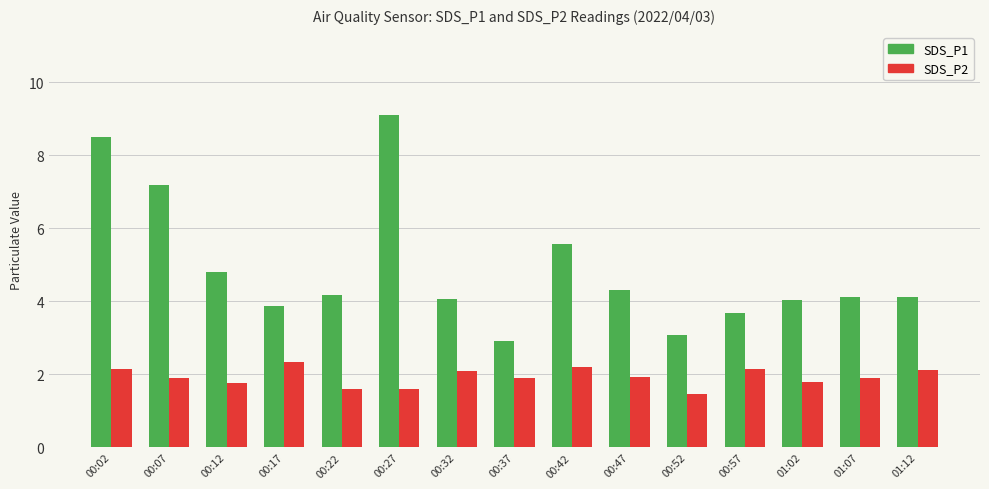

Rank the series by their average value, from highest to lowest.

SDS_P1, SDS_P2